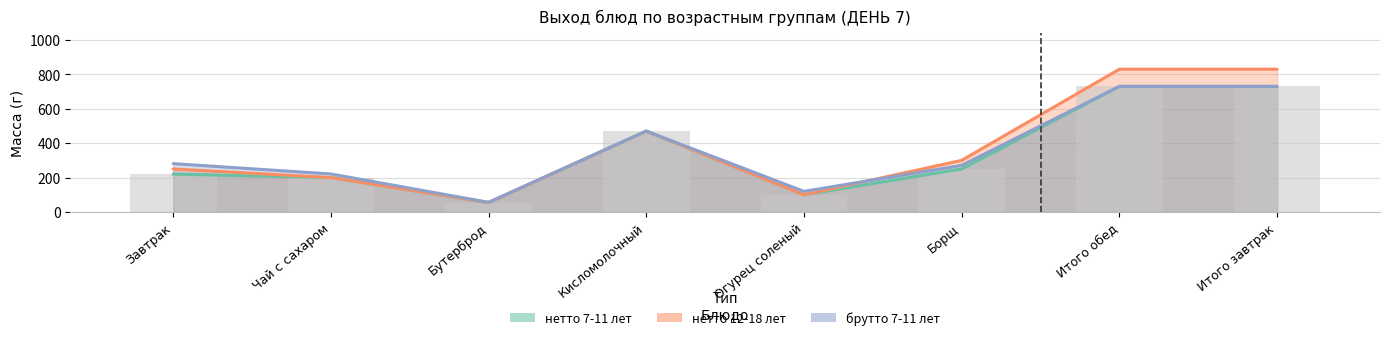

At which label is нетто 7-11 лет closest to 392?

Кисломолочный